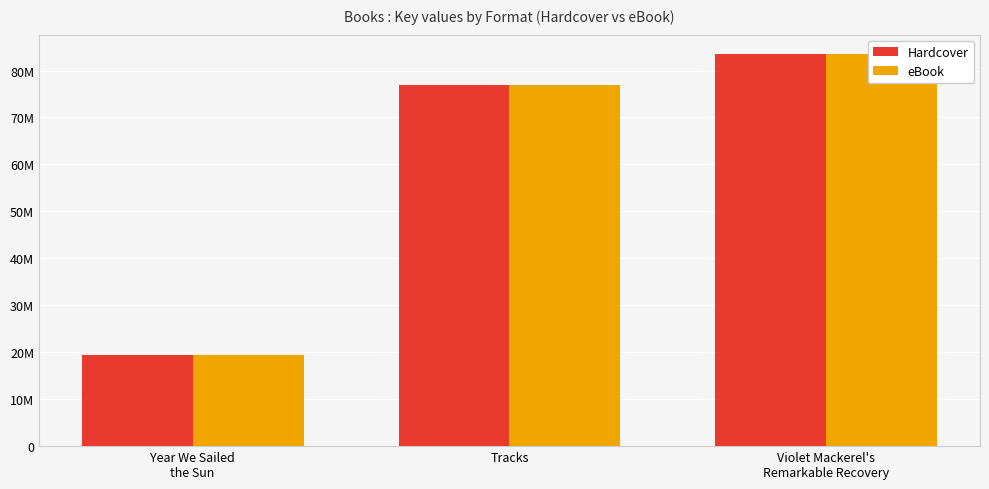

Which has a higher value, Tracks or Violet Mackerel's
Remarkable Recovery?

Violet Mackerel's
Remarkable Recovery